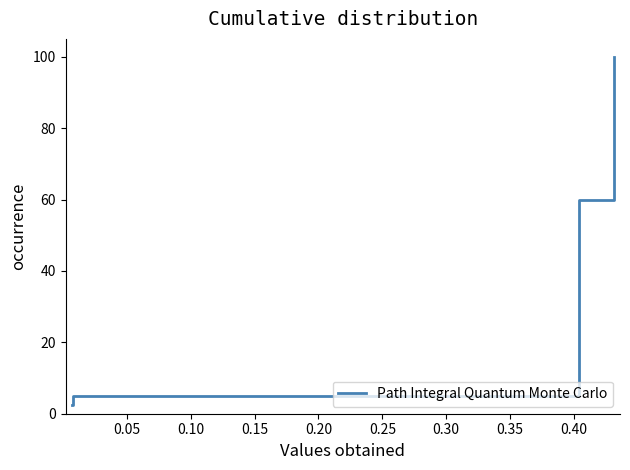

How many distinct data groups are displayed?

1